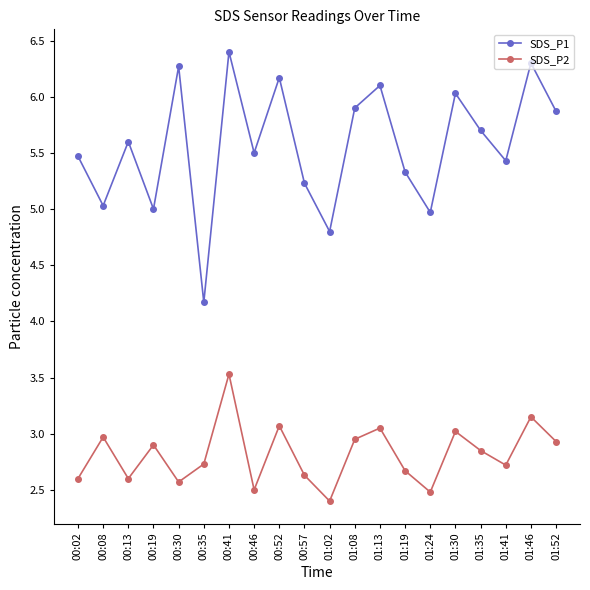

What is the label of the 19th point from the right?

00:08